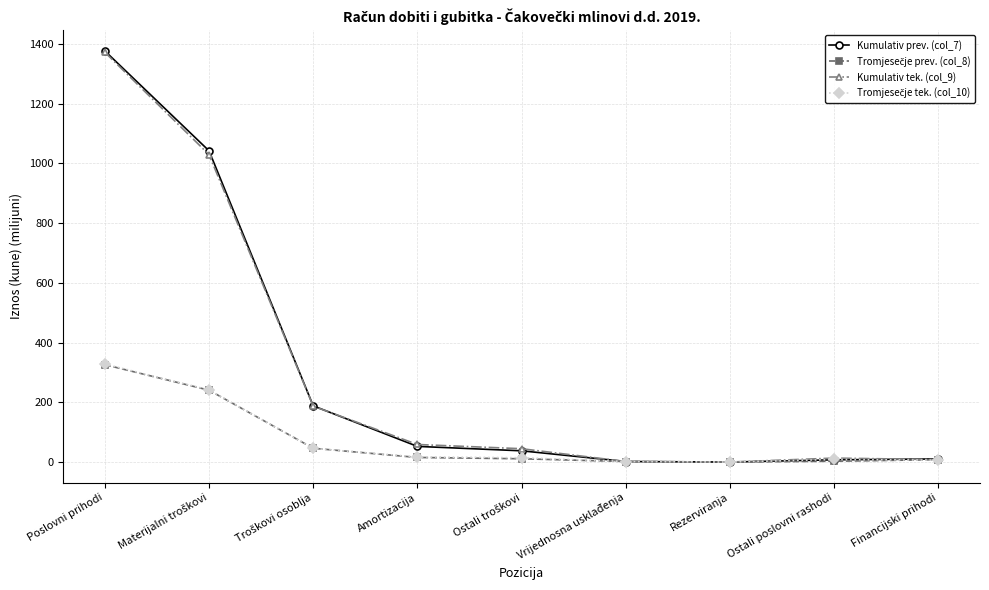

True or false: Kumulativ tek. (col_9) has more than 2 points higher than both neighbors.

False